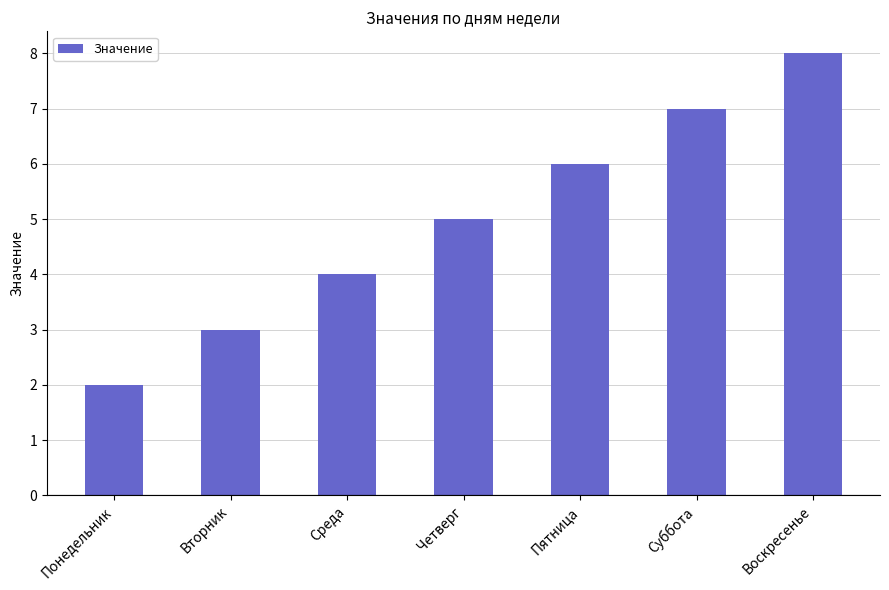

List the labels in order of value, largest first.

Воскресенье, Суббота, Пятница, Четверг, Среда, Вторник, Понедельник